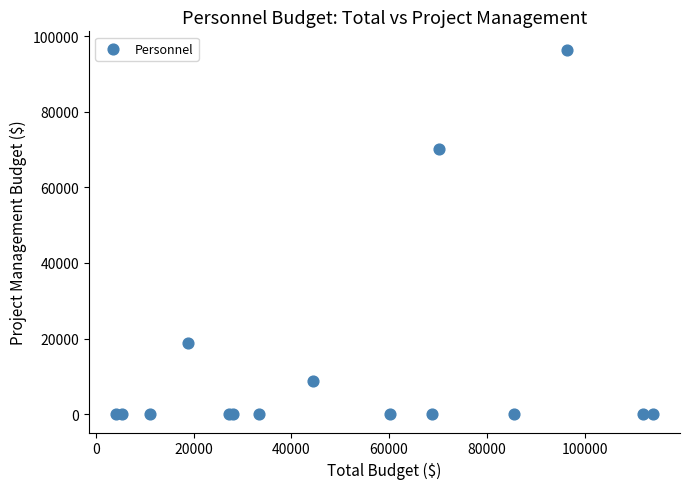

What Y value in the scatter plot is closest to 48216?

70245.9